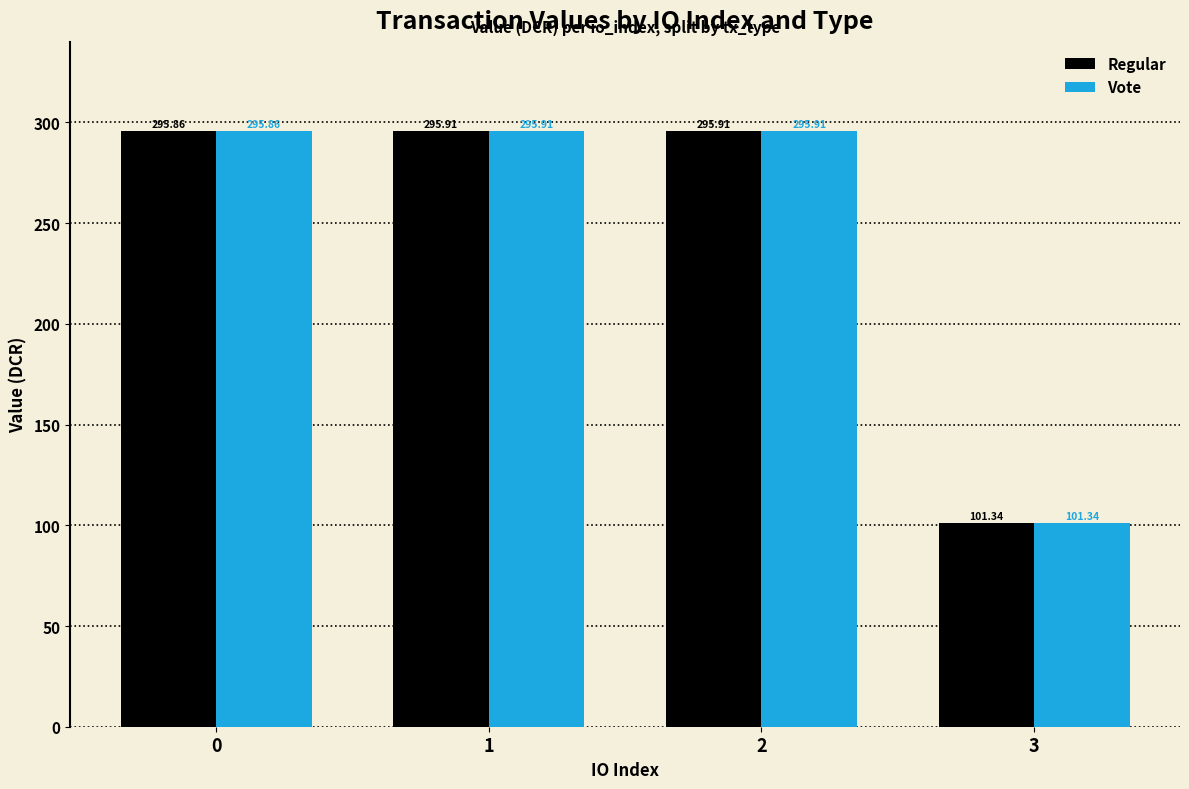

What is the average value of the Regular series?

247.3